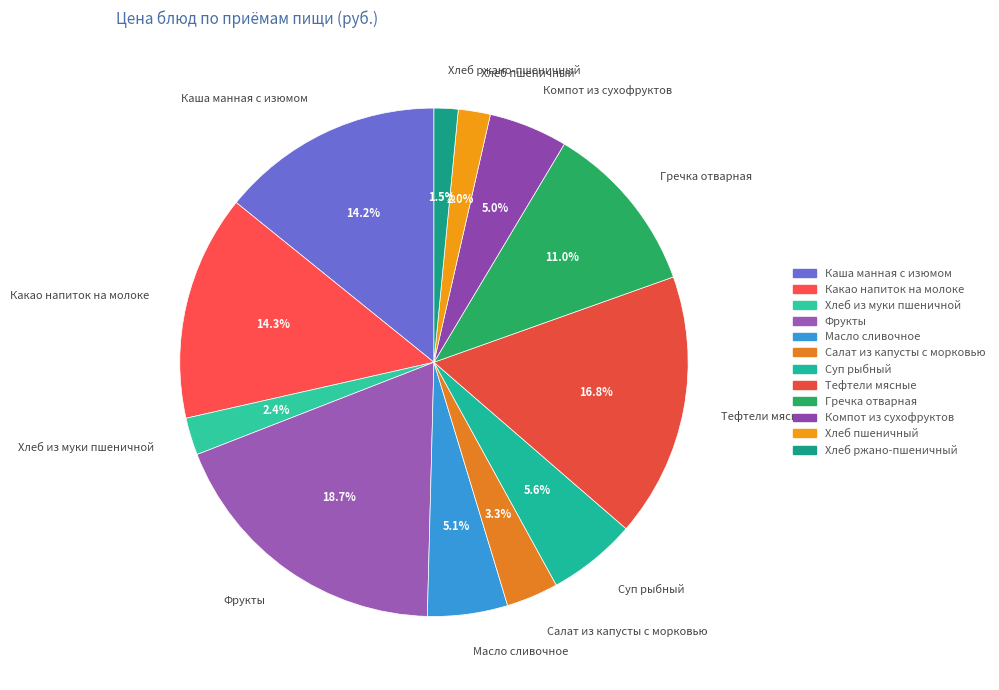

What is the smallest slice in the pie chart?

Хлеб ржано-пшеничный